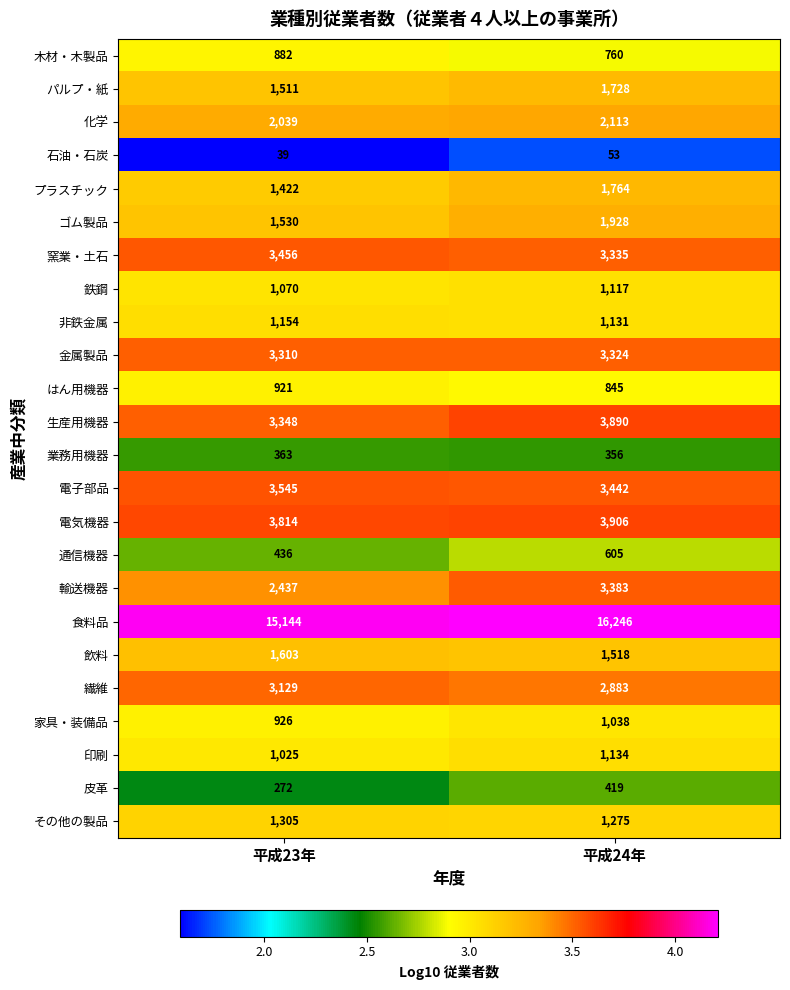

What is the sum of the 業務用機器 values at 平成23年 and 平成24年?

719